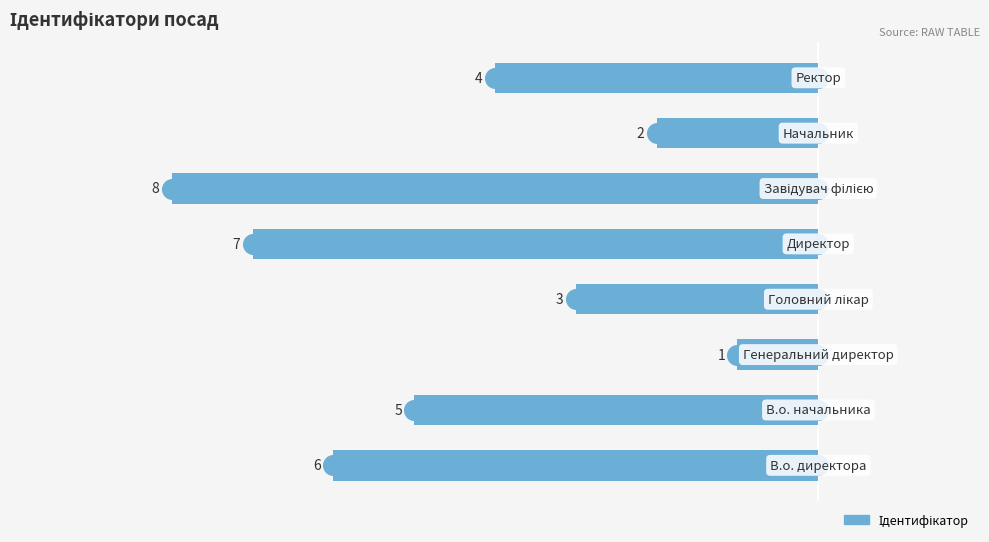

What is the change in value from 0 to 5?

-2